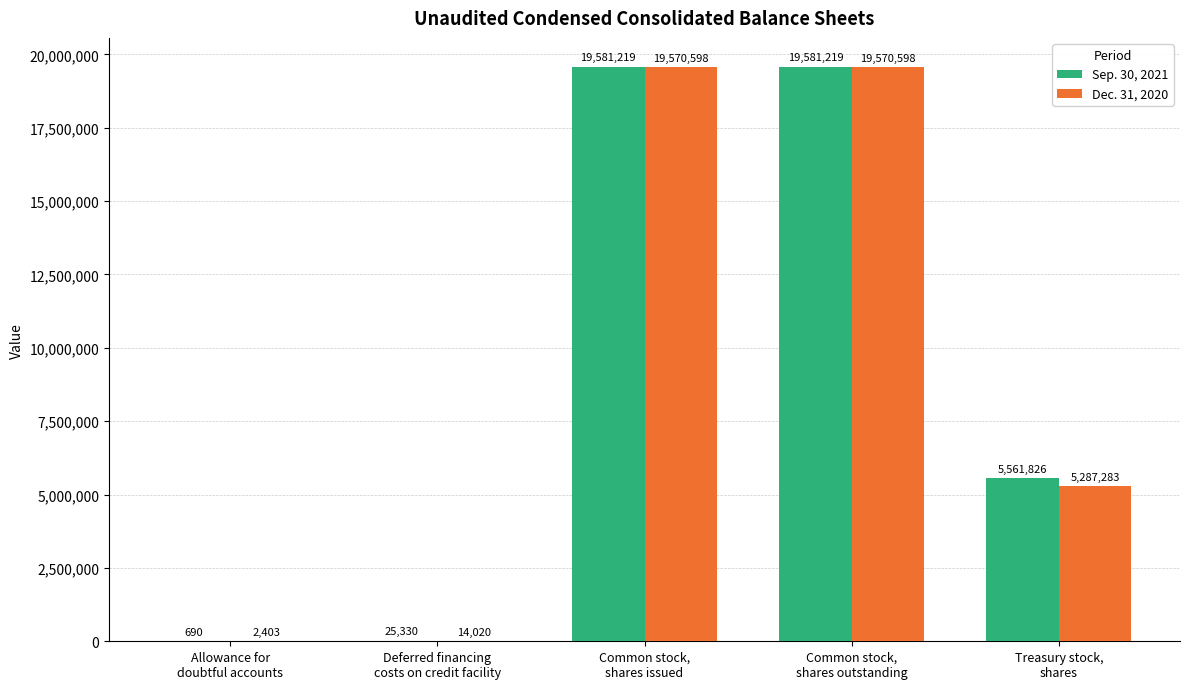

Which series has the largest total across all categories?

Sep. 30, 2021